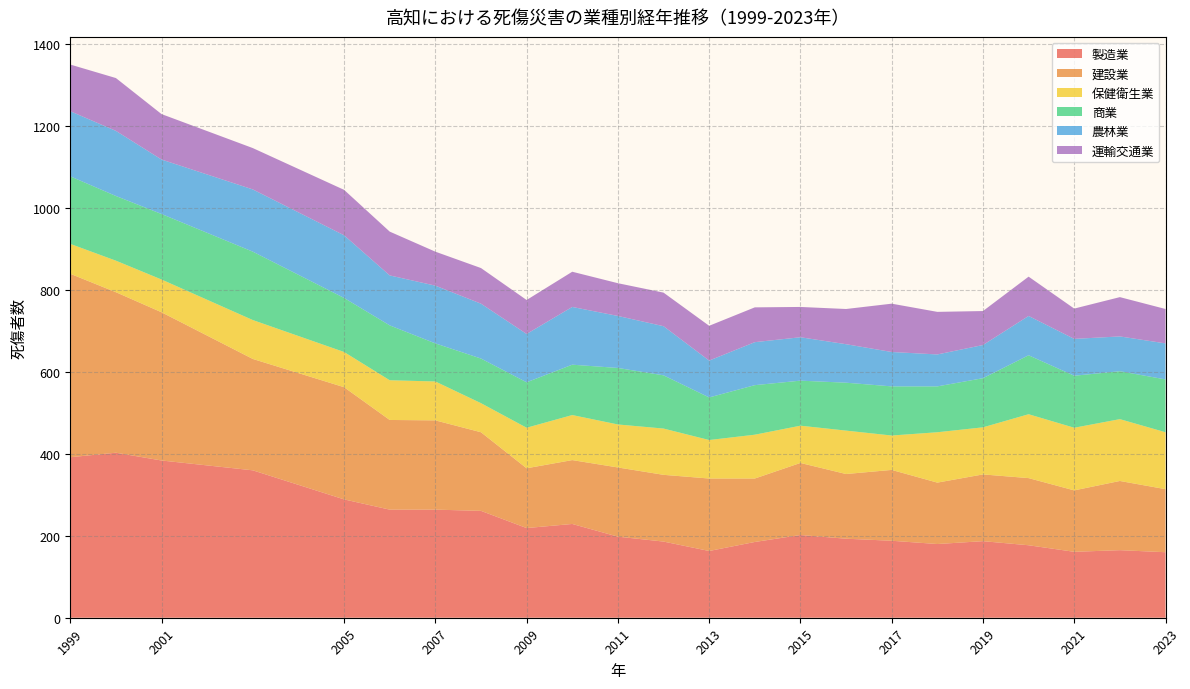

Reading right to left, transcribe all the data shown in this chart.

製造業: 160	165	161	177	187	180	188	193	202	185	163	186	198	229	219	261	264	264	289	360	384	403	392
建設業: 154	169	150	164	163	150	173	158	176	155	177	163	169	156	146	192	218	219	274	272	362	392	448
保健衛生業: 139	151	153	156	115	123	84	106	91	107	94	113	105	110	99	71	95	97	86	95	80	77	73
商業: 129	117	127	144	120	112	120	117	110	121	104	130	138	123	111	109	93	134	132	167	160	158	165
農林業: 88	85	90	96	81	78	84	94	106	105	90	120	127	141	118	134	141	122	153	152	133	159	159
運輸交通業: 84	96	74	96	83	104	118	86	74	85	85	82	80	86	83	87	83	107	111	101	111	129	114